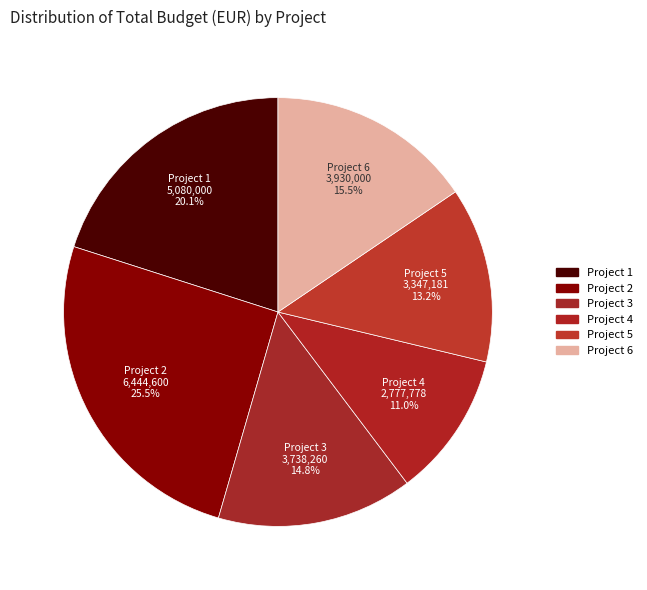

How many slices are in this pie chart?

6